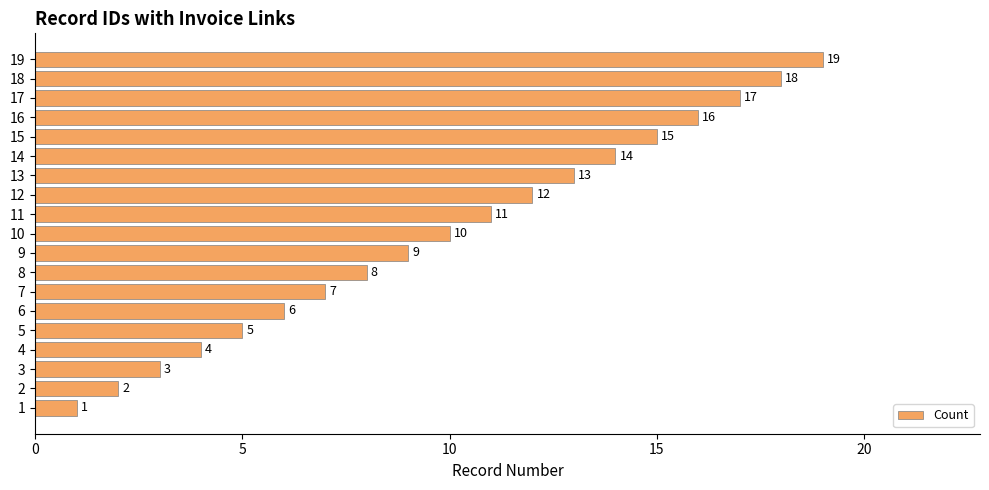

Rank the categories by value from highest to lowest.

19, 18, 17, 16, 15, 14, 13, 12, 11, 10, 9, 8, 7, 6, 5, 4, 3, 2, 1